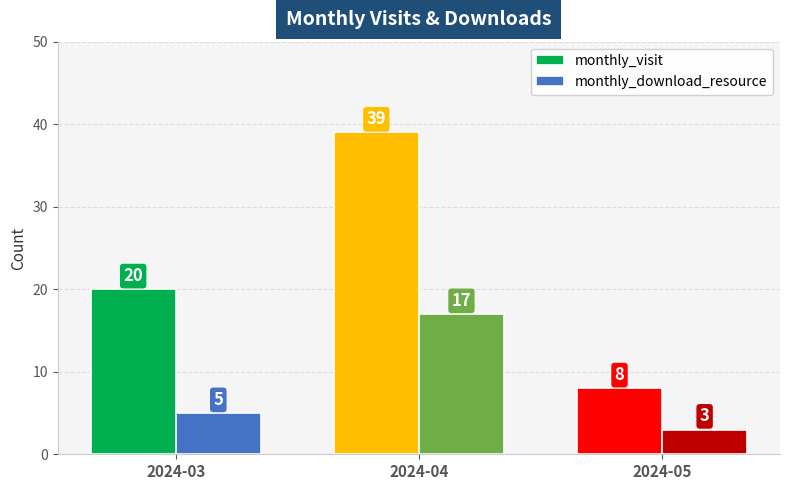

The monthly_visit series shows 55 at 2024-04. True or false?

False